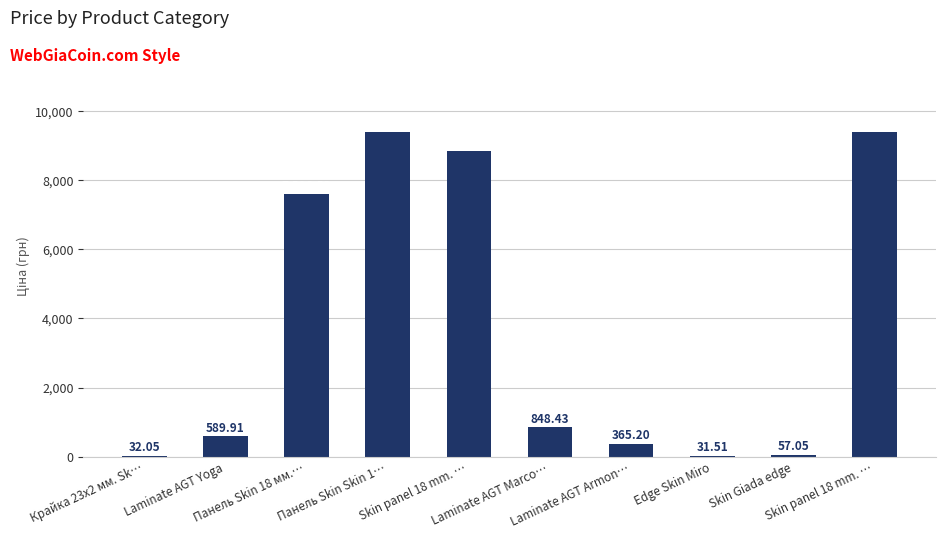

Reading right to left, list all the values displayed in this chart.

Skin panel 18 mm. …=9384.0	Skin Giada edge=57.0	Edge Skin Miro=31.5	Laminate AGT Armon…=365.2	Laminate AGT Marco…=848.4	Skin panel 18 mm. …=8856.7	Панель Skin Skin 1…=9384.0	Панель Skin 18 мм.…=7596.5	Laminate AGT Yoga=589.9	Крайка 23x2 мм. Sk…=32.0